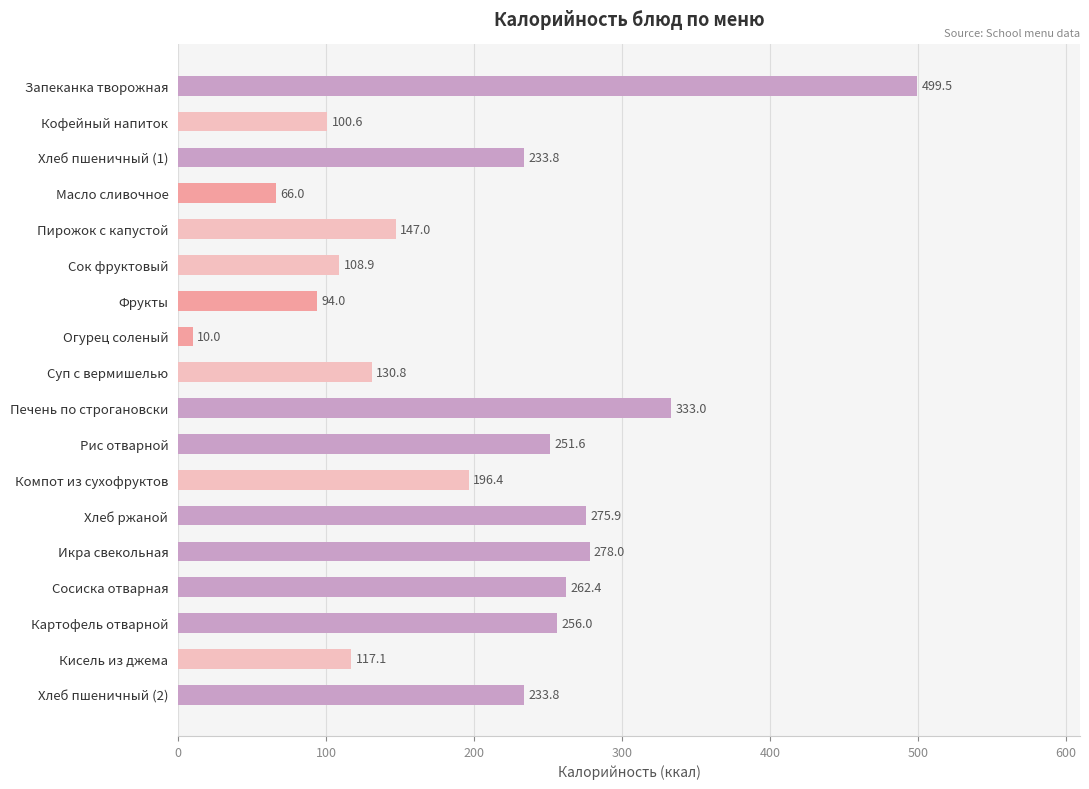

Count the number of data series in this chart.

1